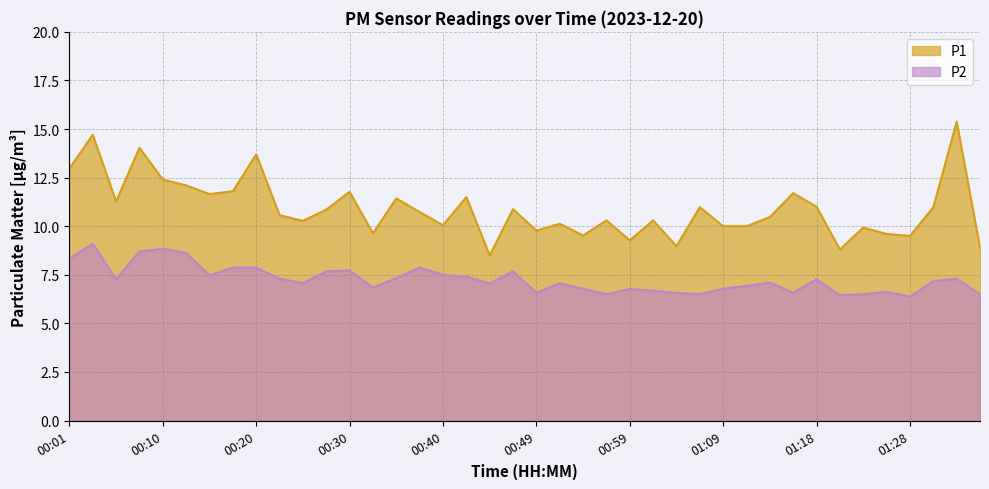

What is the total value across all series at 00:59?

16.0